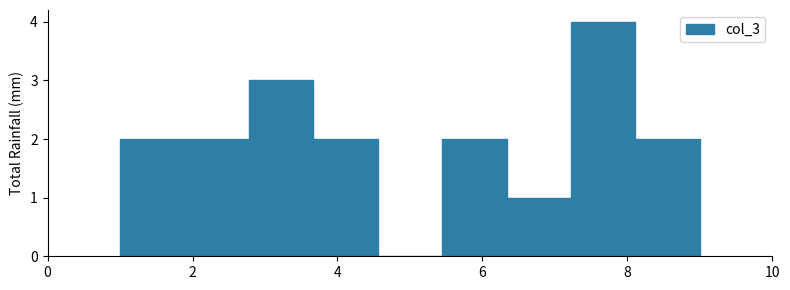

What is the height of the bar covering 6.4 to 7.2 on the x-axis? Neither the bar edges nor the heights are printed on the chart, so give them approximately, as read against the axes.

1